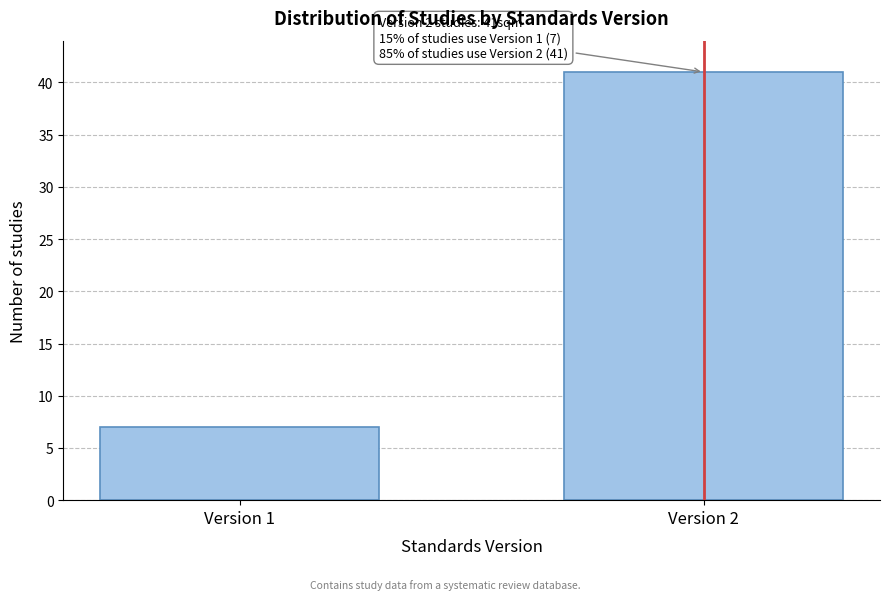

Reading left to right, what are all the values shown in this chart?

Version 1=7	Version 2=41